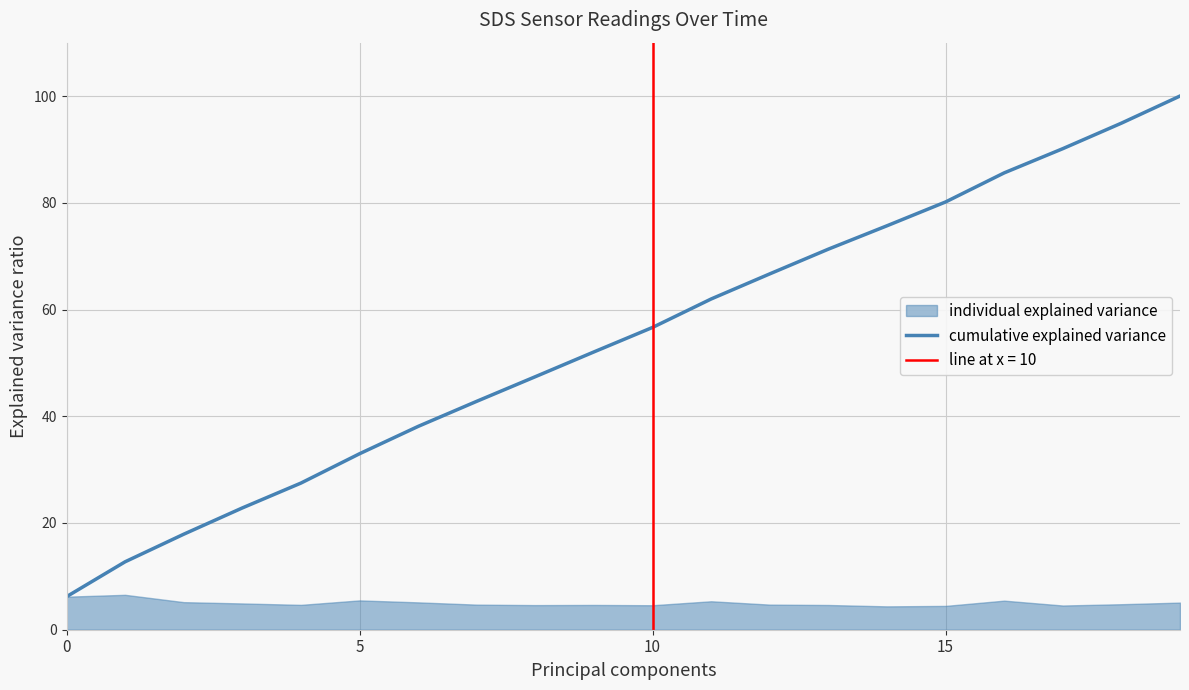

Is this an area chart (filled region under the line)?

No